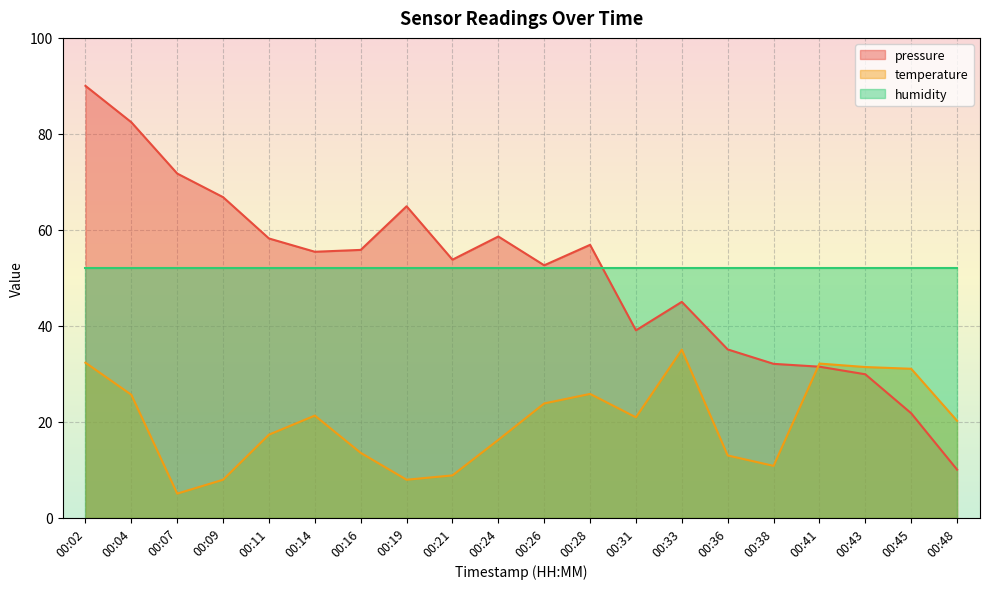

At which label is pressure closest to 50?

00:26